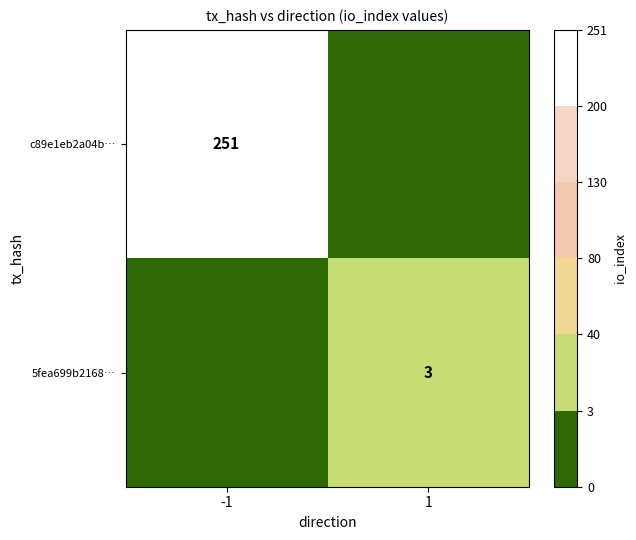

True or false: c89e1eb2a04b… has a value of 375 at -1.

False